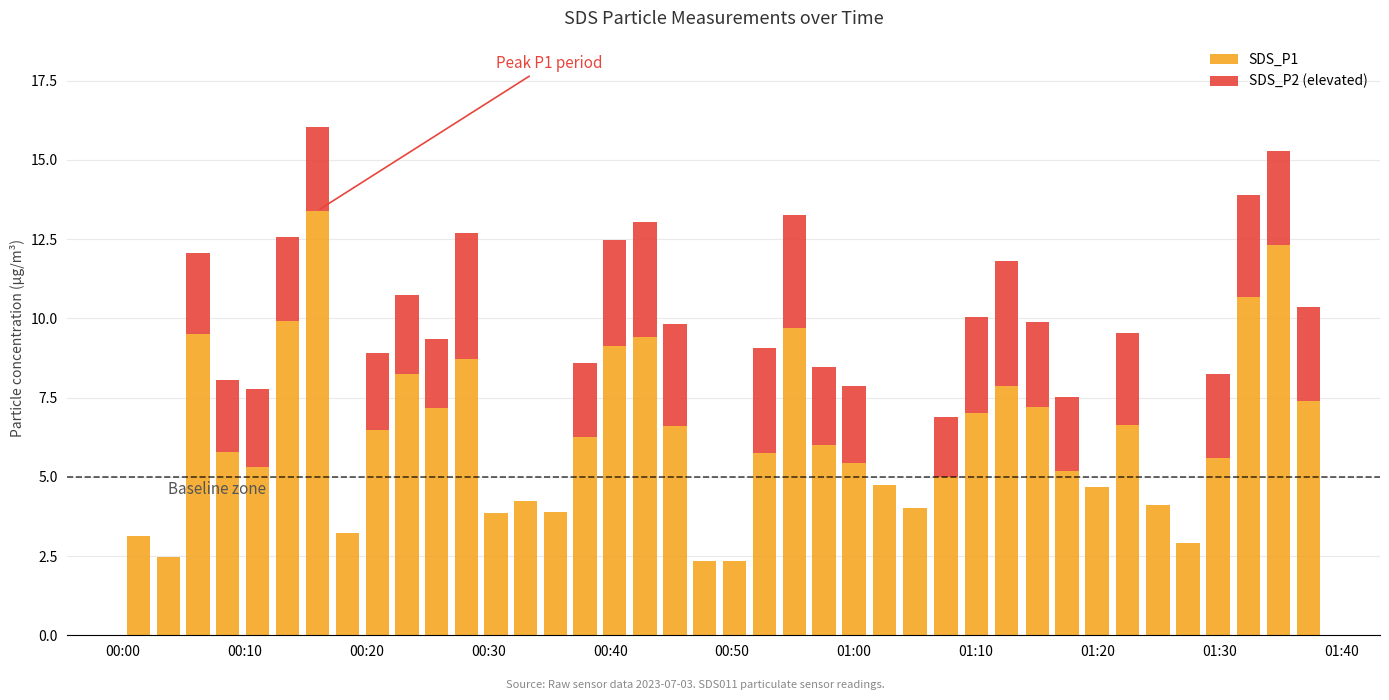

The value of SDS_P1 at 00:00 is 3.1. True or false?

True